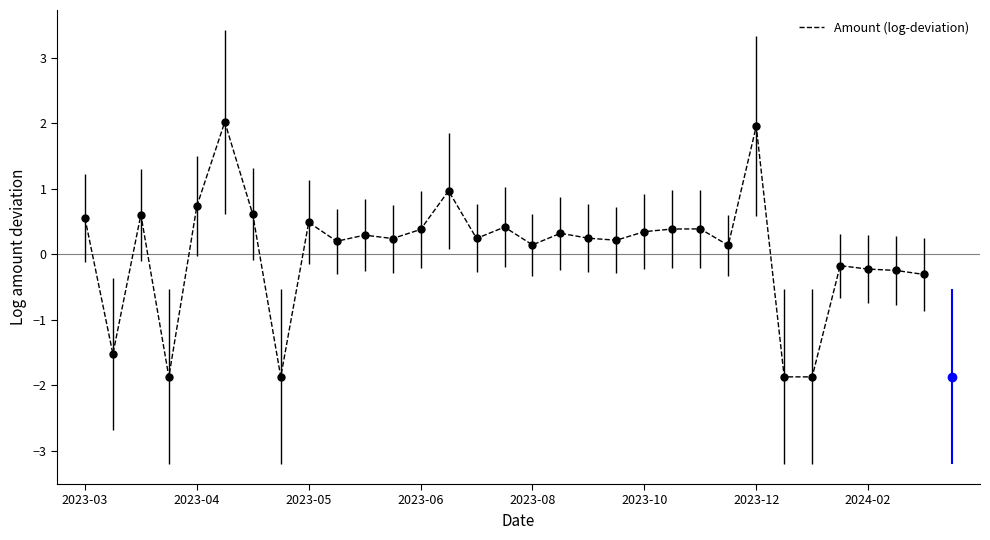

Count the number of data series in this chart.

1